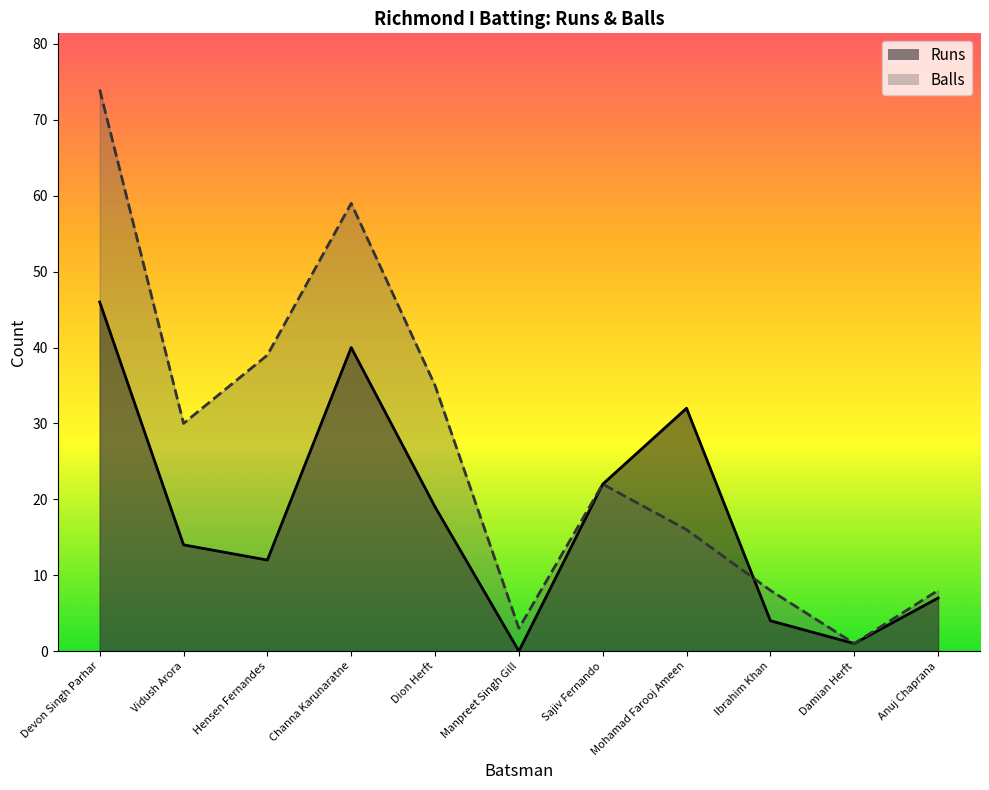

At which category does Balls reach its first local valley?

Vidush Arora